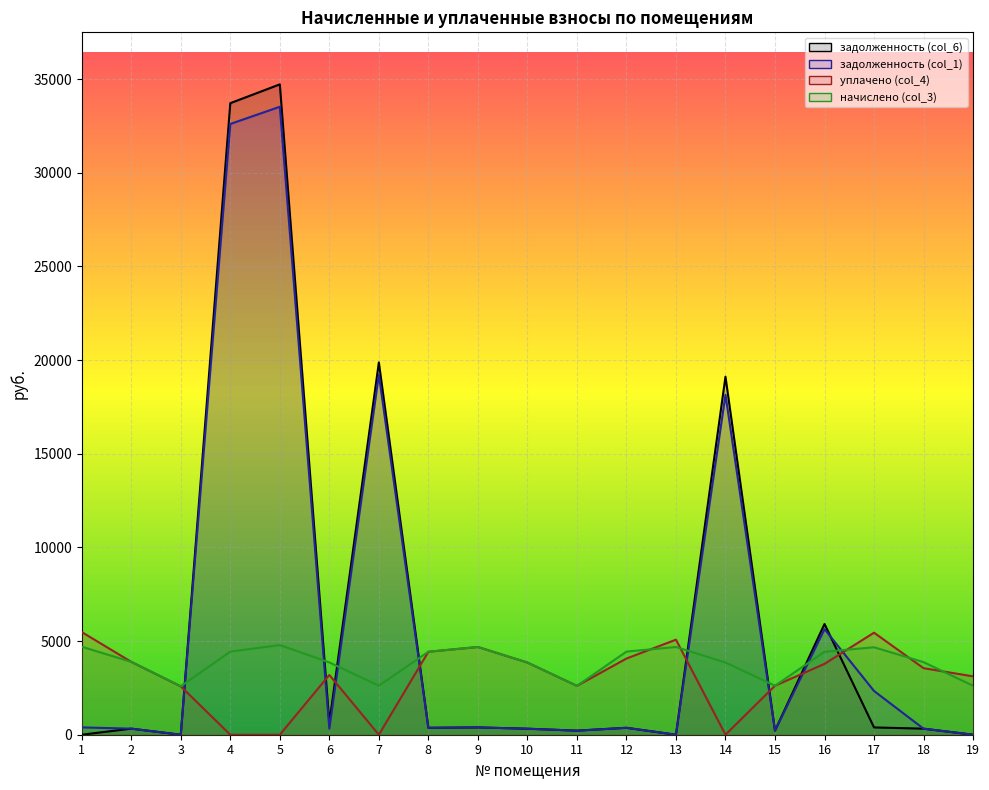

Which series has the widest spread of values?

задолженность (col_6)